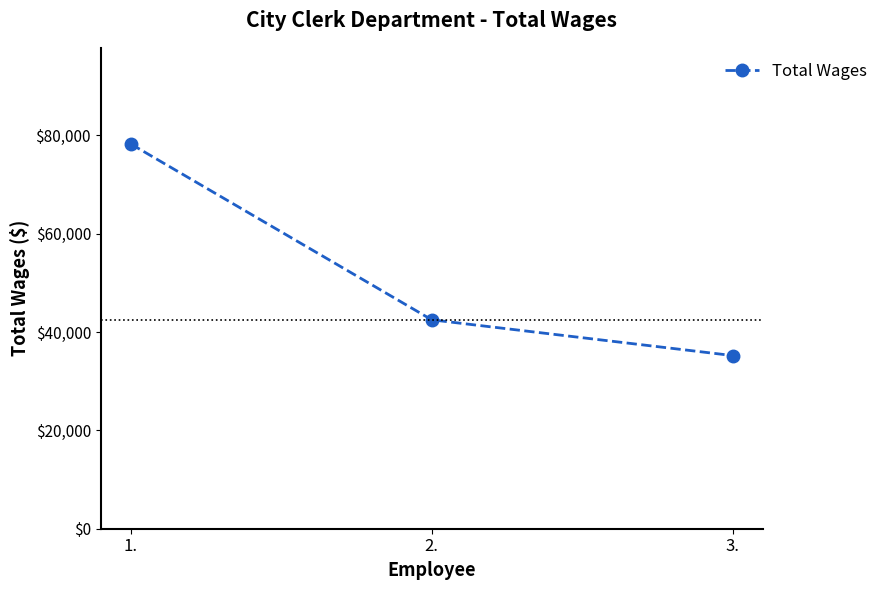

Reading left to right, transcribe all the data shown in this chart.

78248	42488	35218